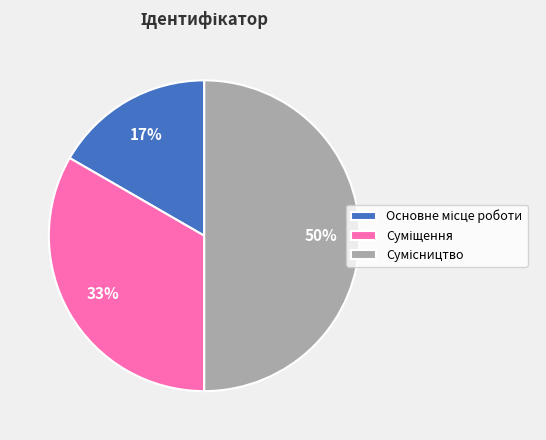

To the nearest percent, what is the average slice percentage?

33%